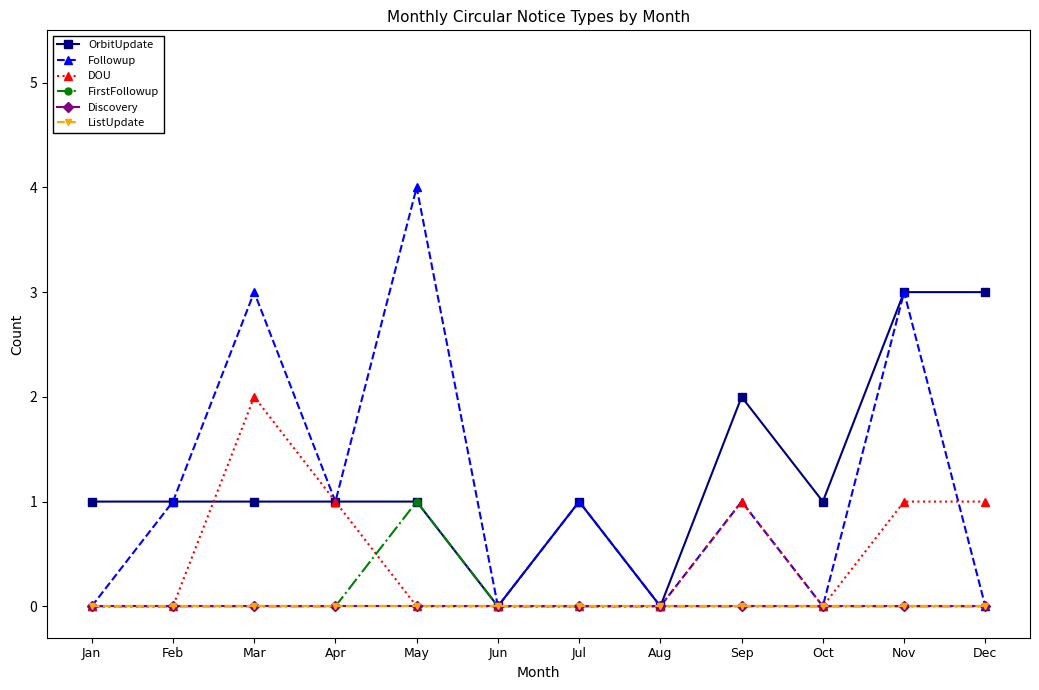

Does the chart have visible grid lines?

No